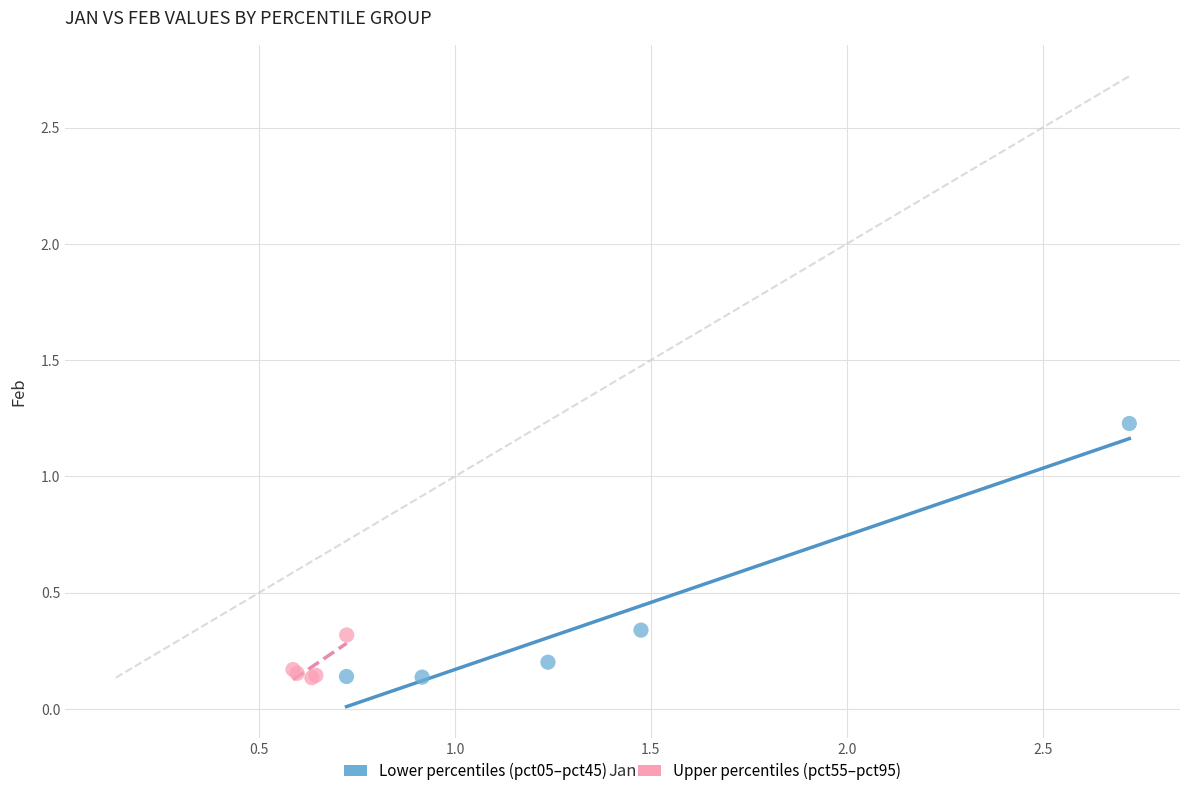

Which series reaches the maximum Y coordinate?

Lower percentiles (pct05–pct45)